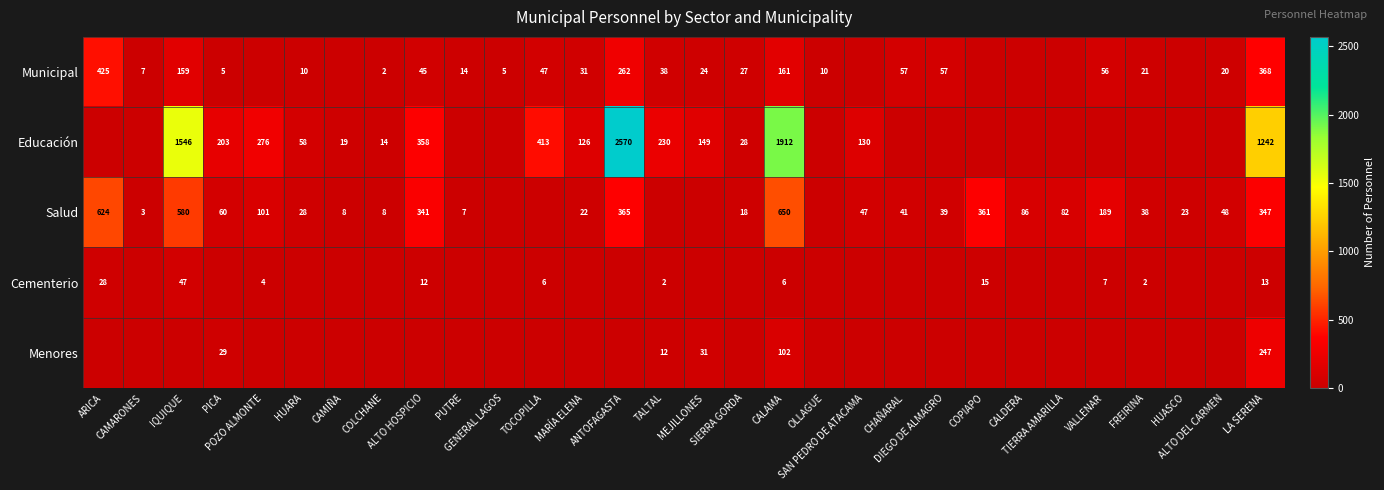

What is the average value of the Cementerio series?

5